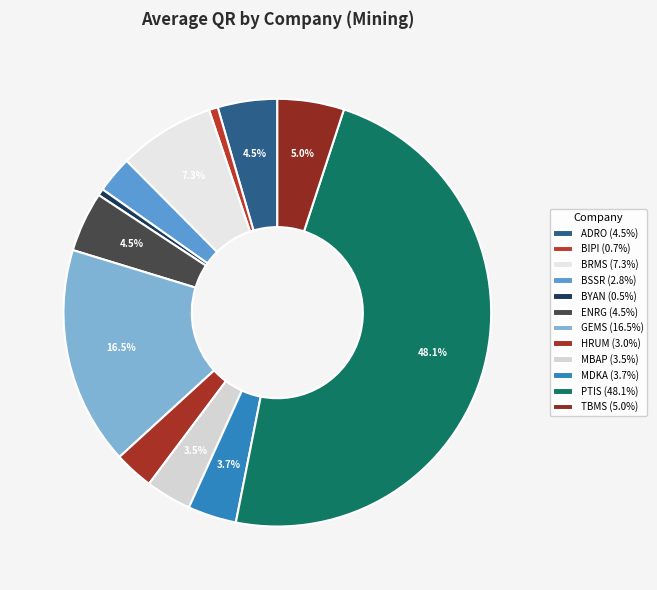

How many slices are in this pie chart?

12